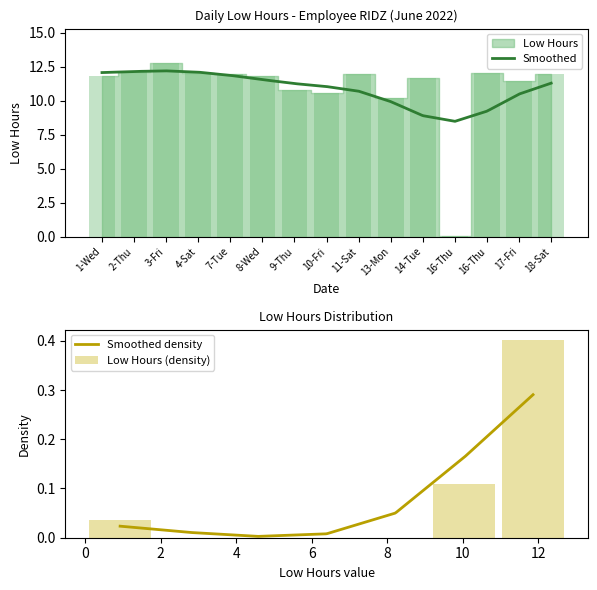

Between 14-Tue and 13-Mon, which is larger?

14-Tue